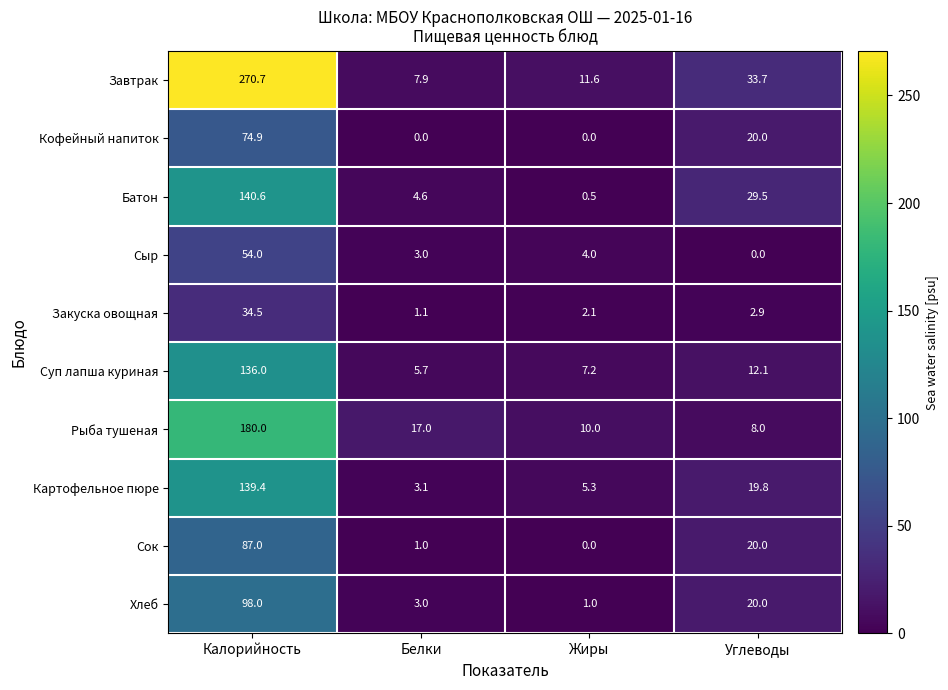

What is the spread (max minus min) of values at Жиры?

11.6